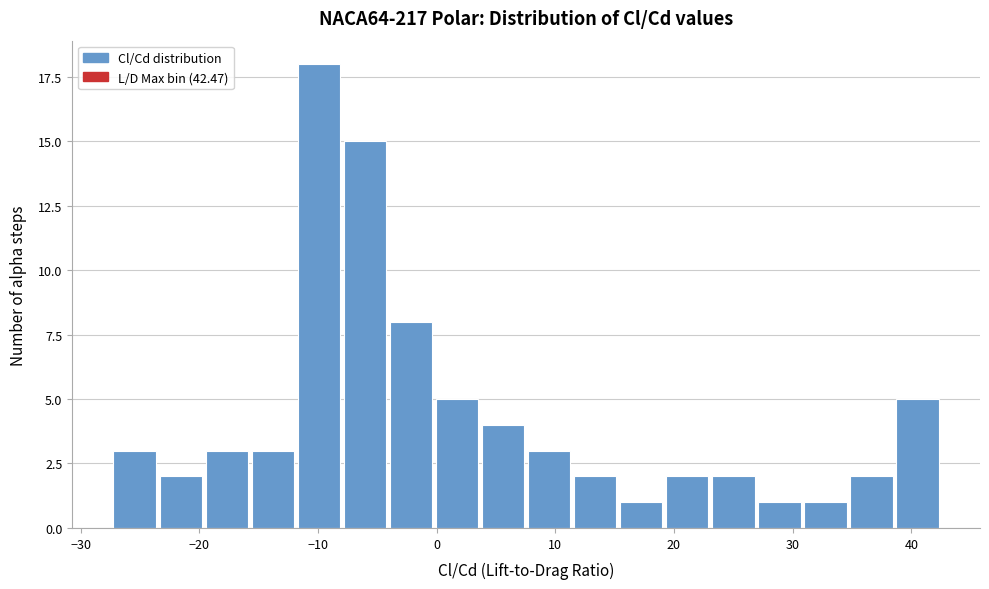

Read against the x-axis, roughly where is the centre of the tallest bar?

-10